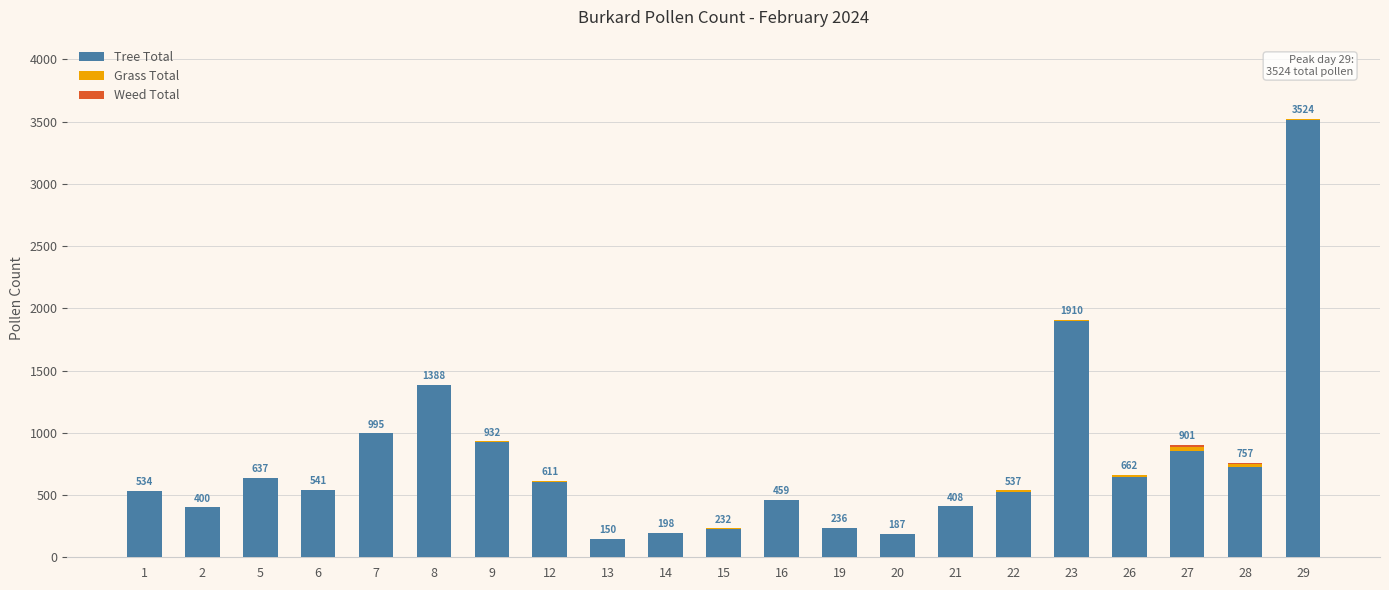

What is the maximum value for Tree Total?

3514